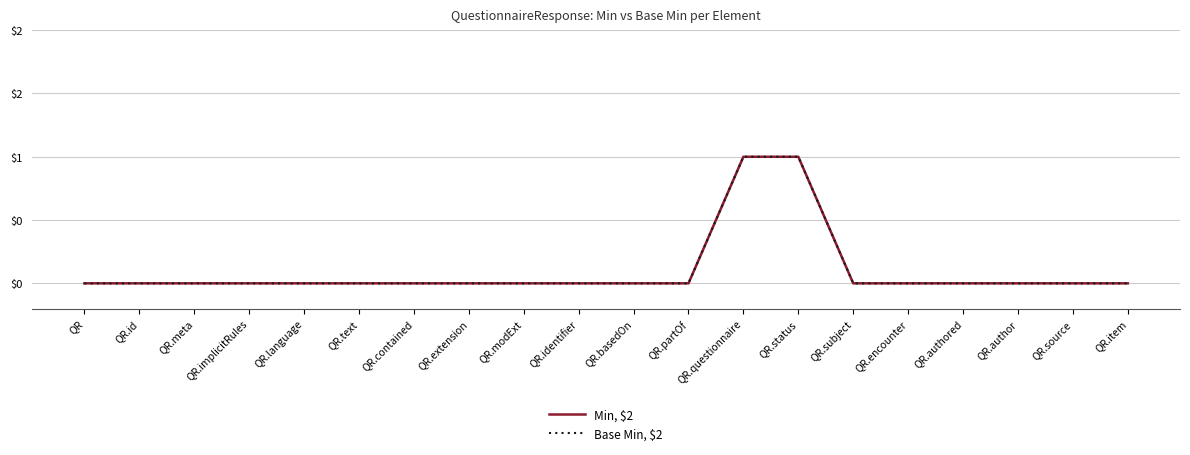

Rank the series by their maximum value, from highest to lowest.

Min, $2, Base Min, $2